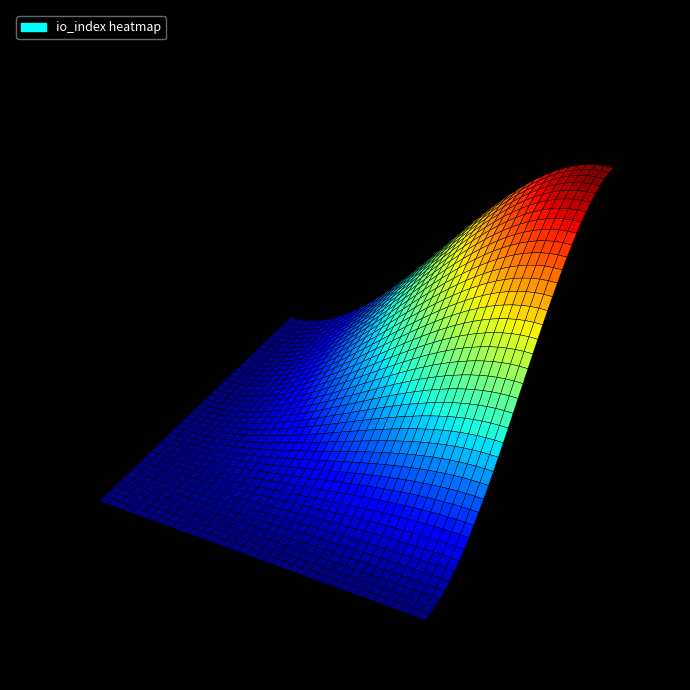

What is the sum of all 99610873 values?

23